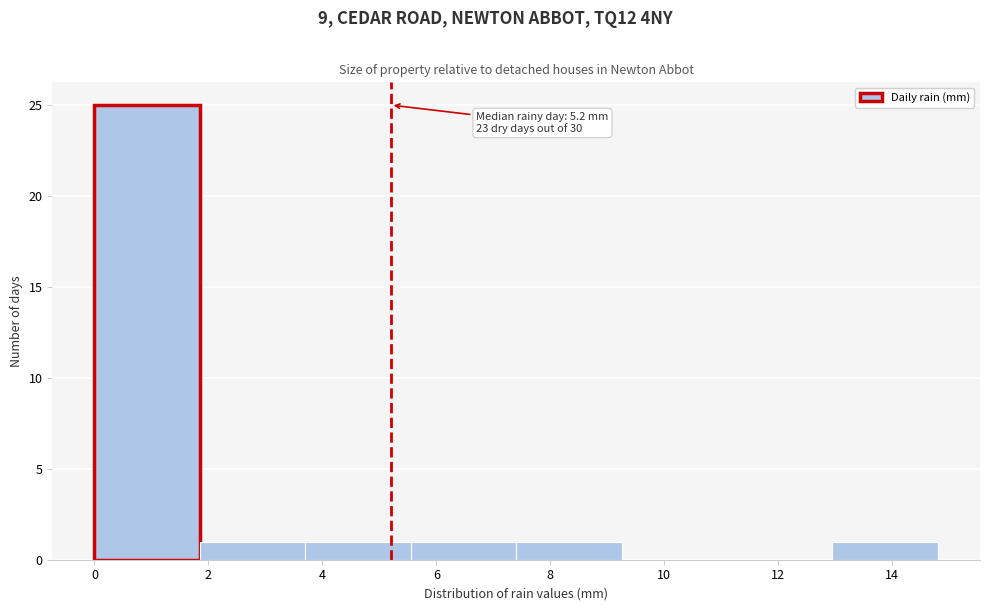

Which range on the x-axis has the tallest bar?

0.00 to 1.85